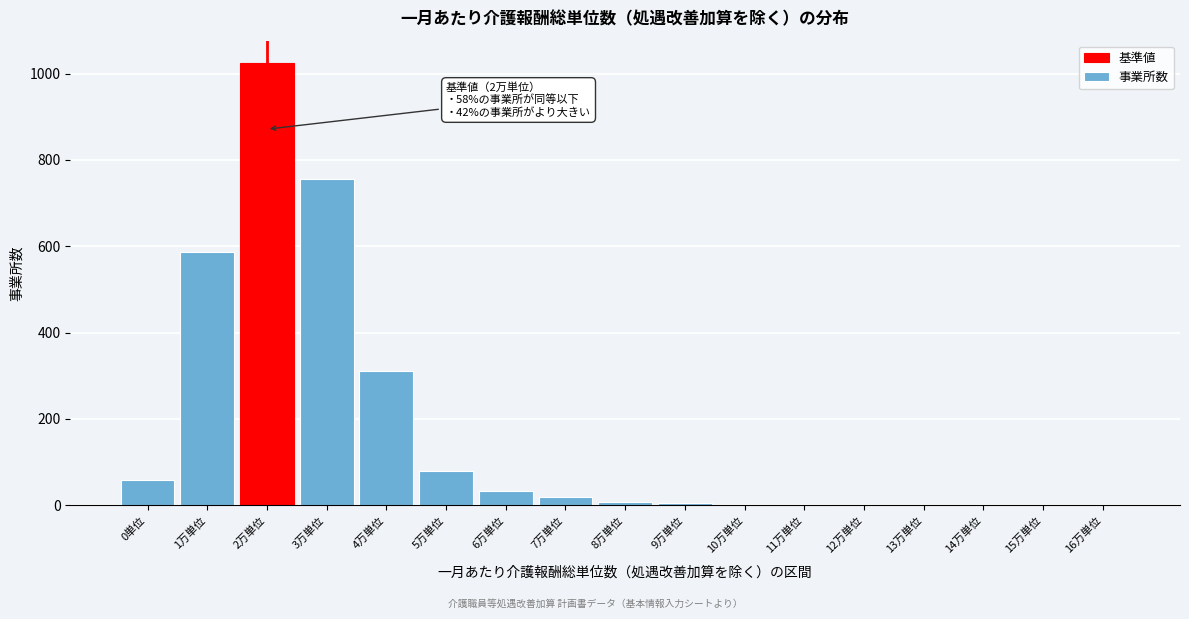

The value at 1万単位 is 586. True or false?

True